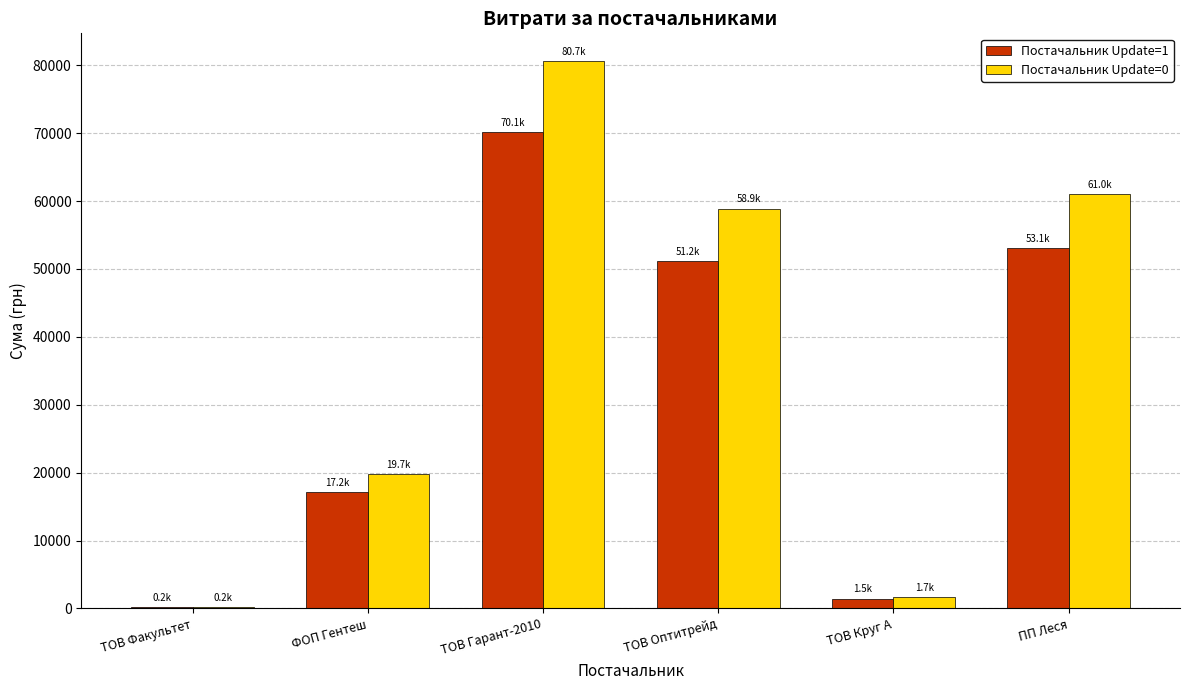

How many data points does each series have?

6